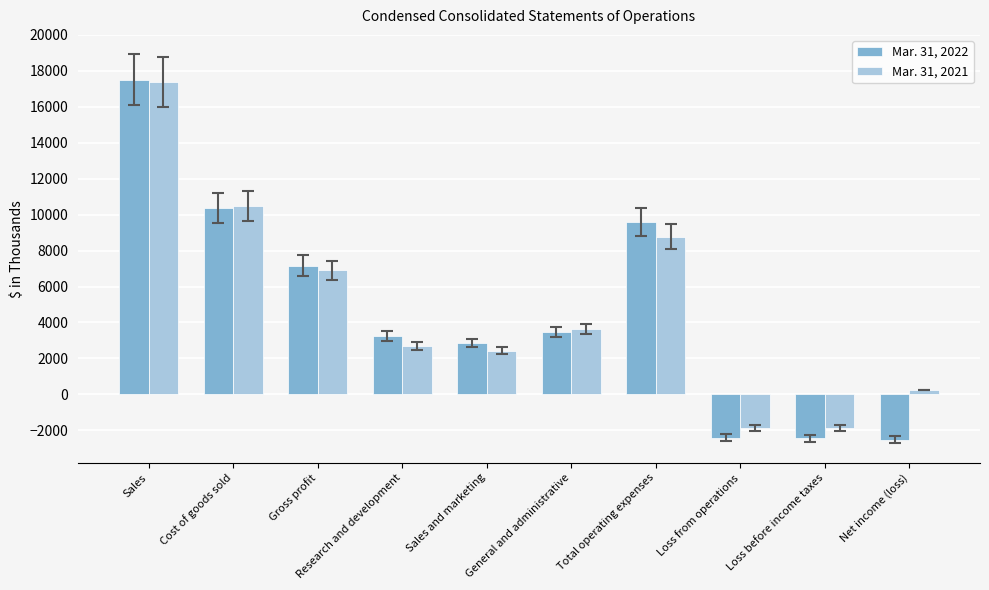

What is the difference between the maximum and minimum values in the Mar. 31, 2022 series?

20043